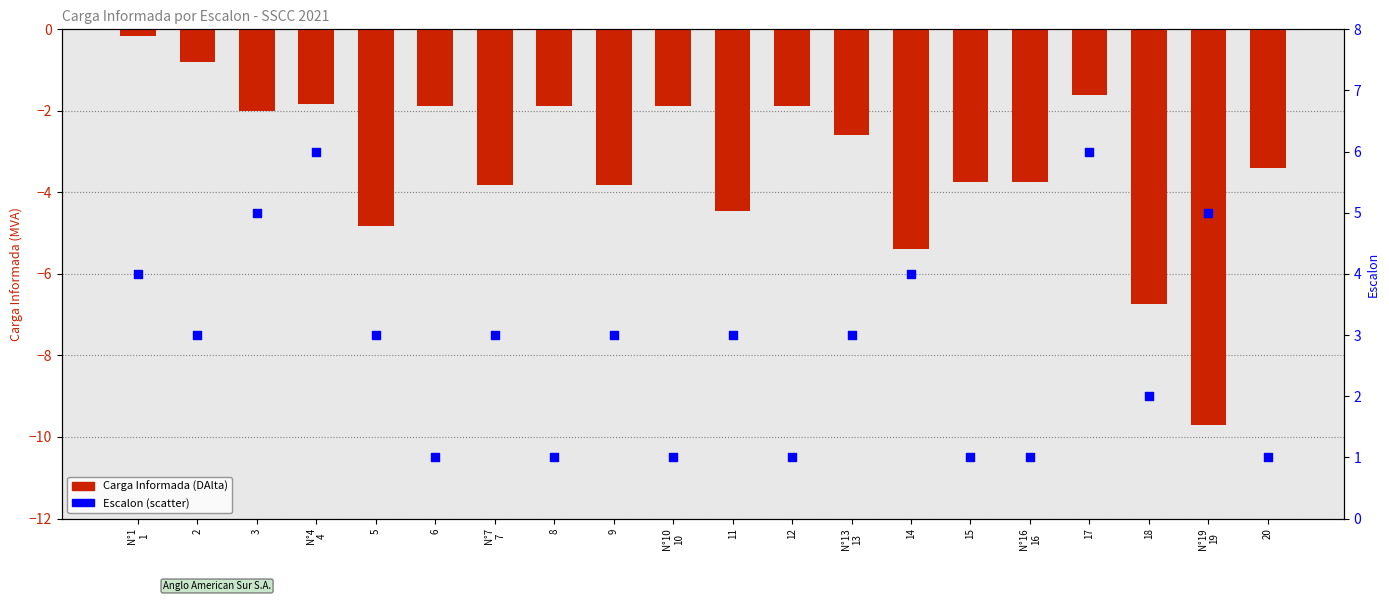

Which series has the largest Y range (max minus min)?

Carga Informada (DAlta)